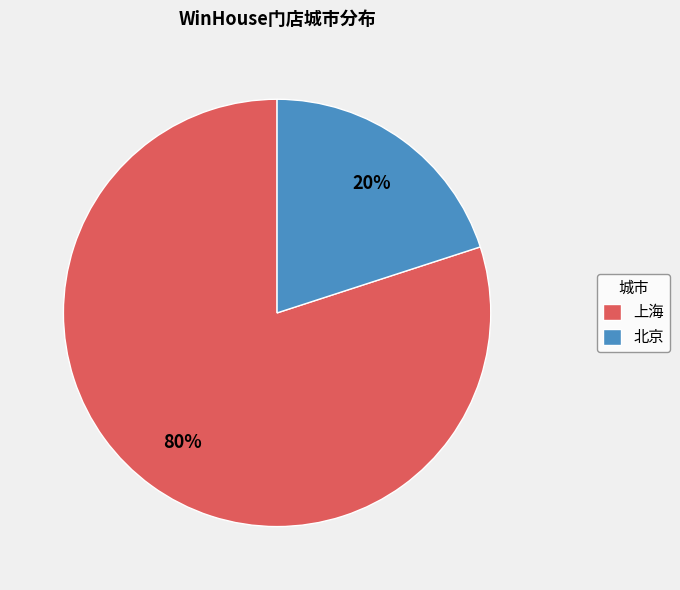

To the nearest percent, what is the combined percentage of 上海 and 北京?

100%